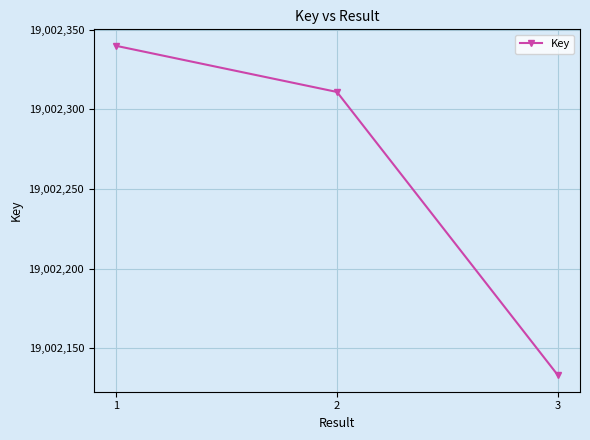

At which label does the data first exceed 19002311?

1